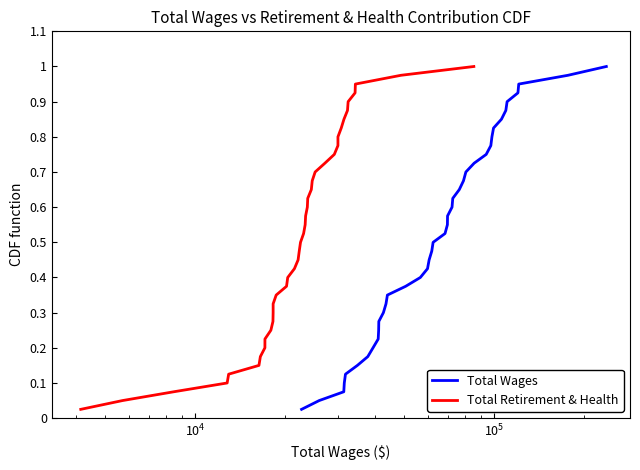

What is the maximum value shown in the chart?

1.0